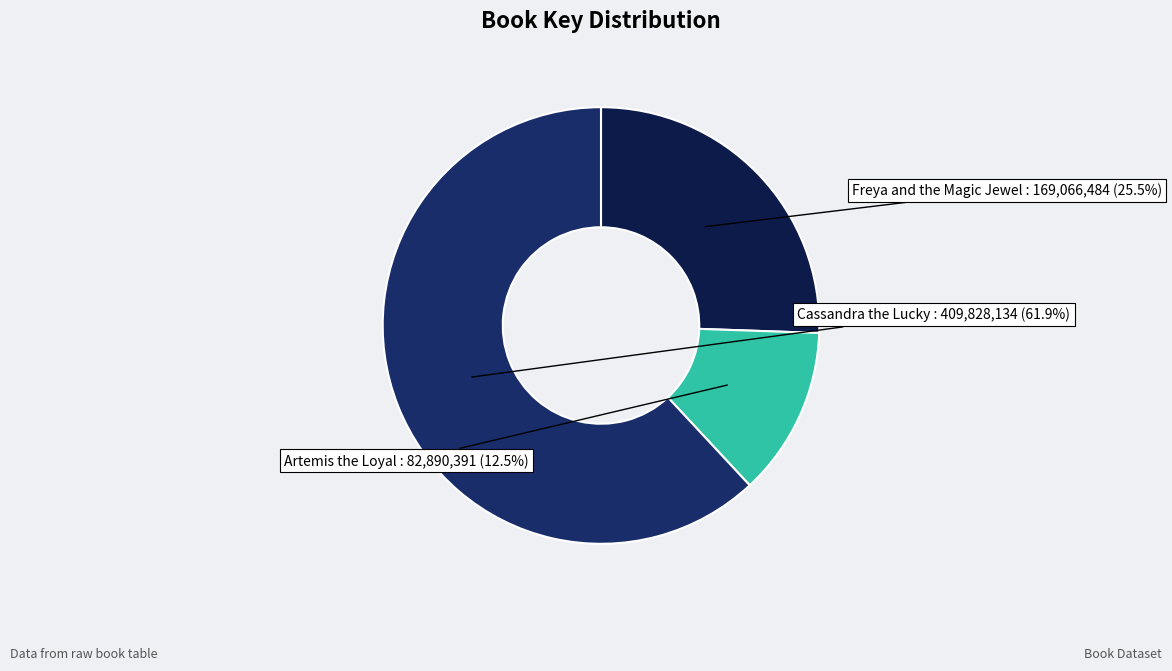

Is it true that Cassandra the Lucky is 68% of the pie?

False